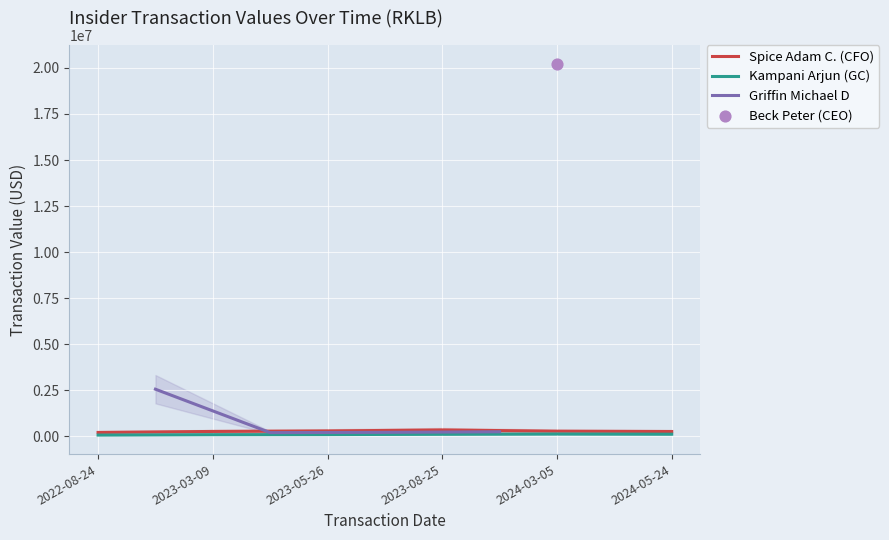

Which series reaches the maximum Y coordinate?

Beck Peter (CEO)